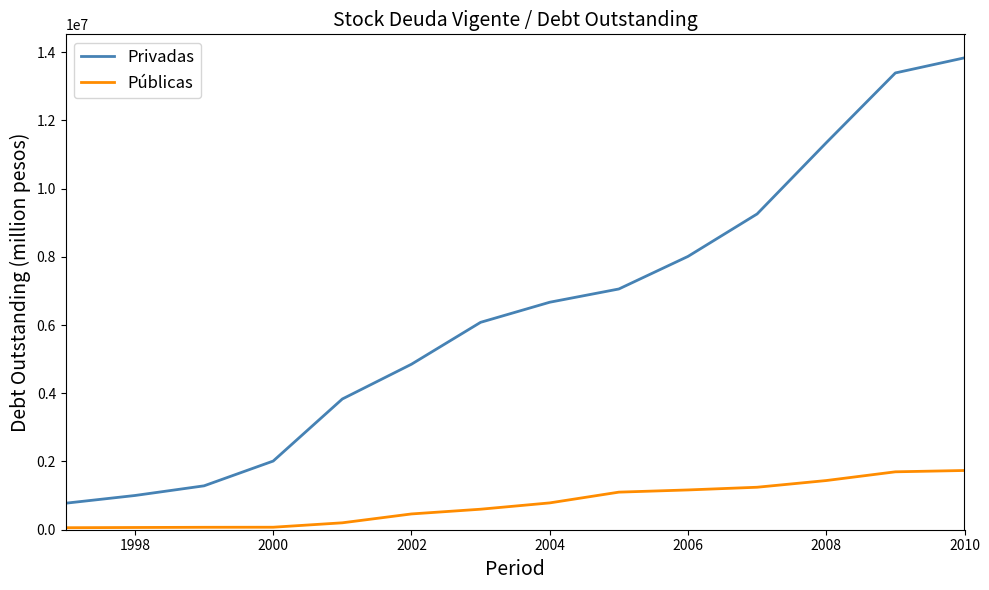

What is the sum of all Privadas values?

89395683.8